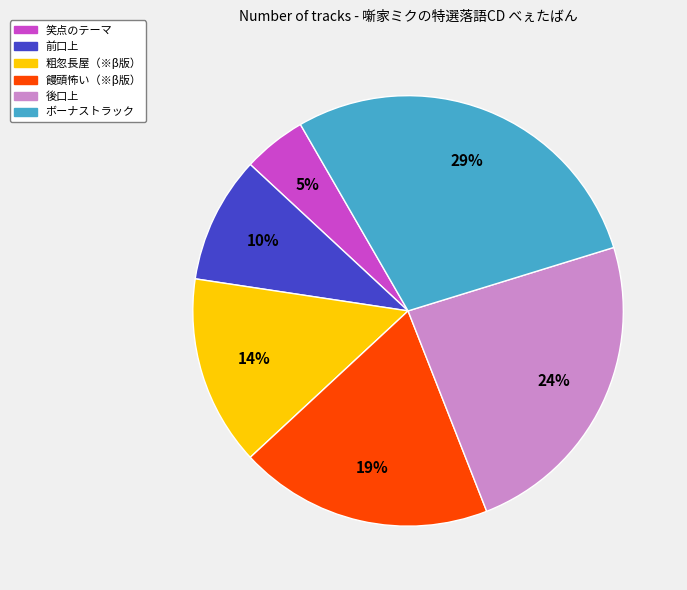

Which category has the biggest portion of the pie?

ボーナストラック